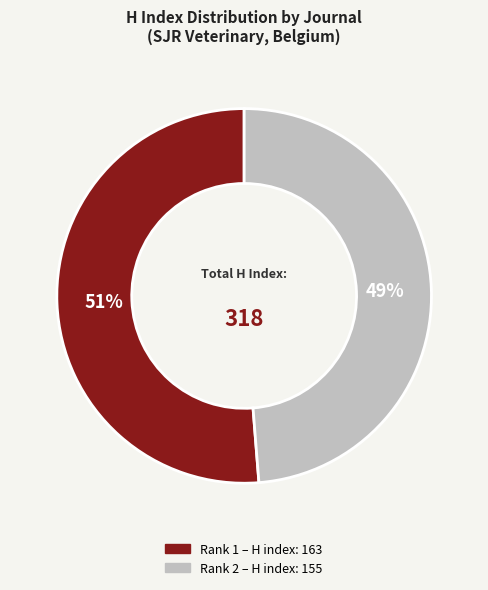

How many segments does this pie chart have?

2